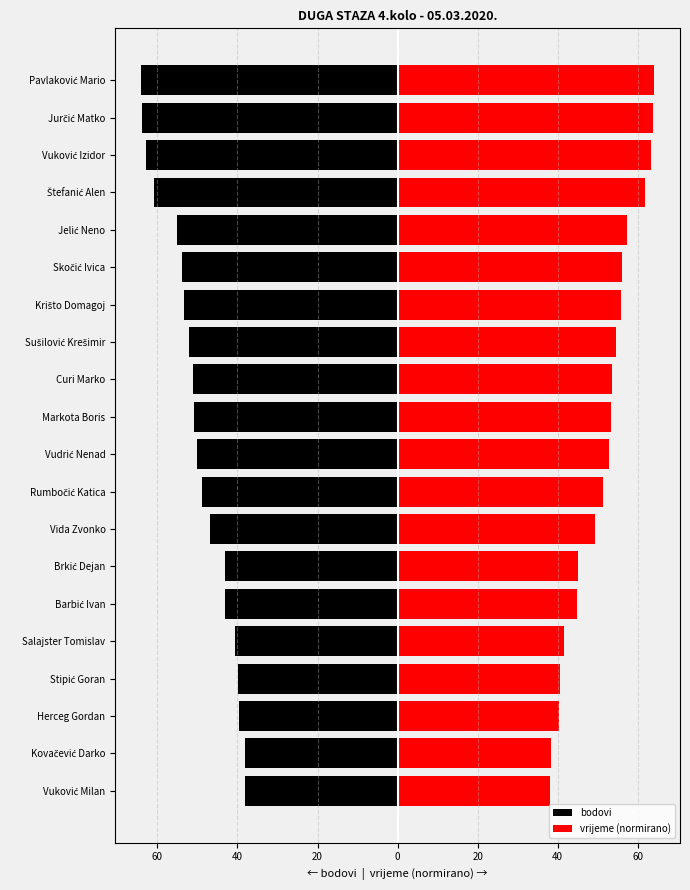

What is the smallest value displayed?

-64.1